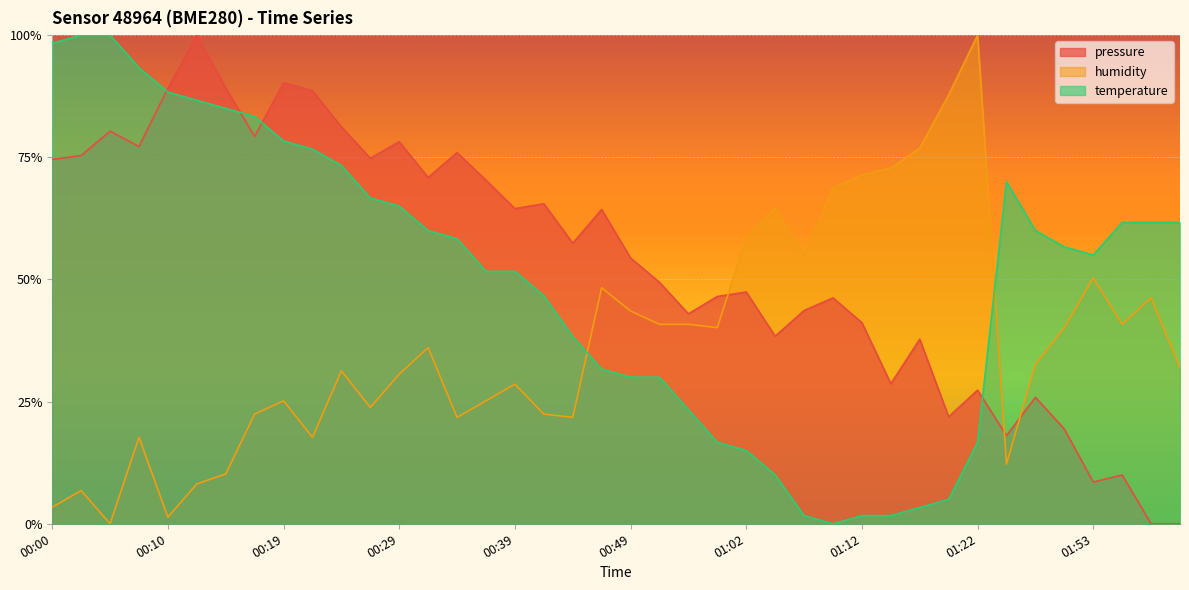

What is the difference between the highest and lowest values at 00:34?

0.5